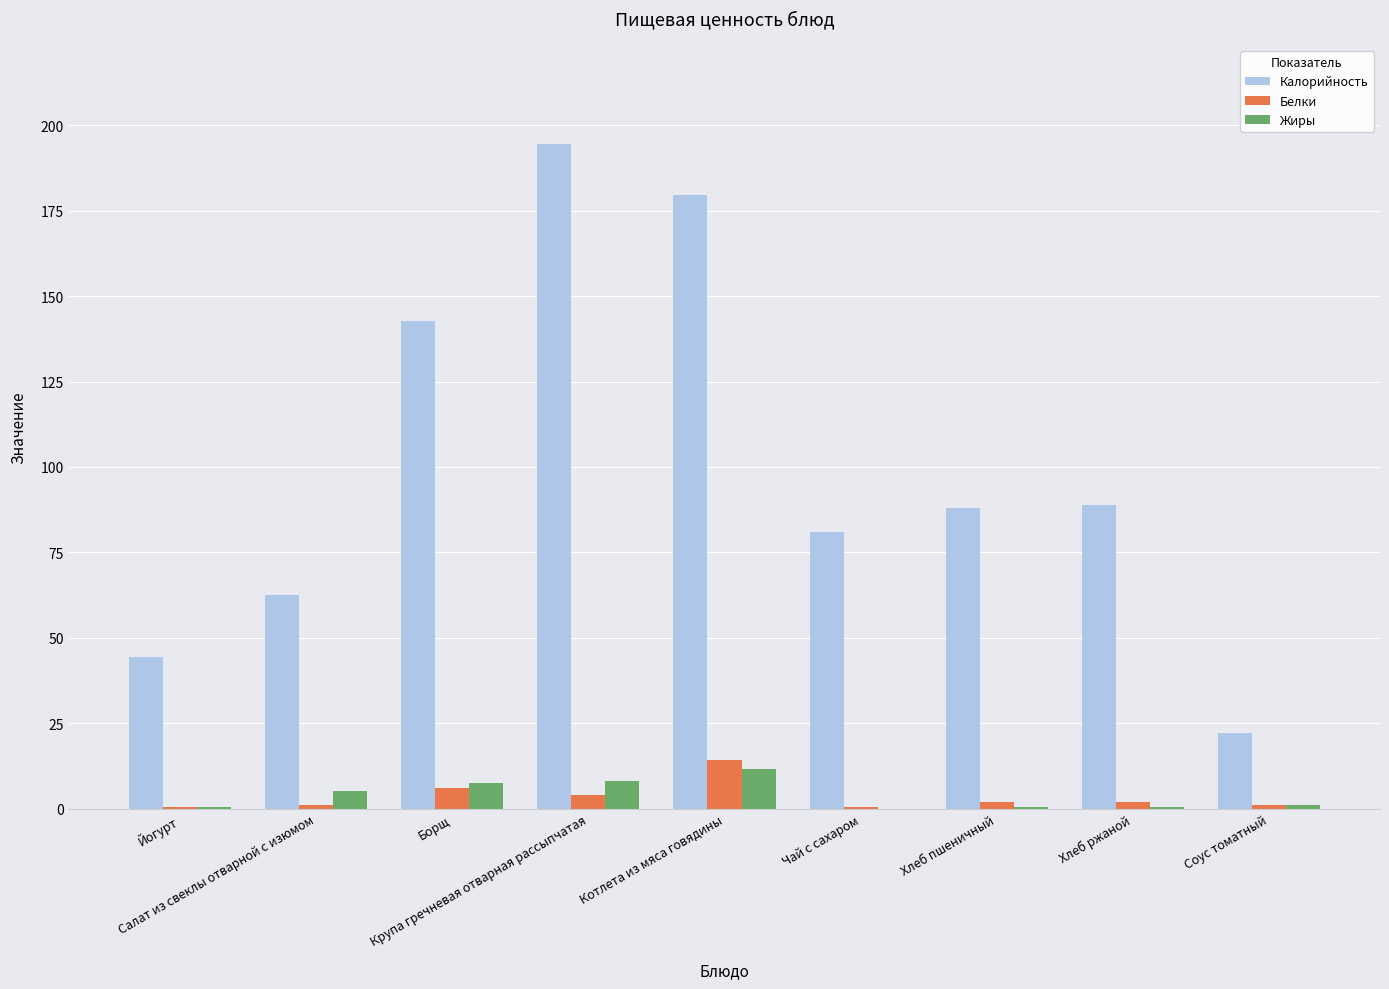

Which series has the widest spread of values?

Калорийность